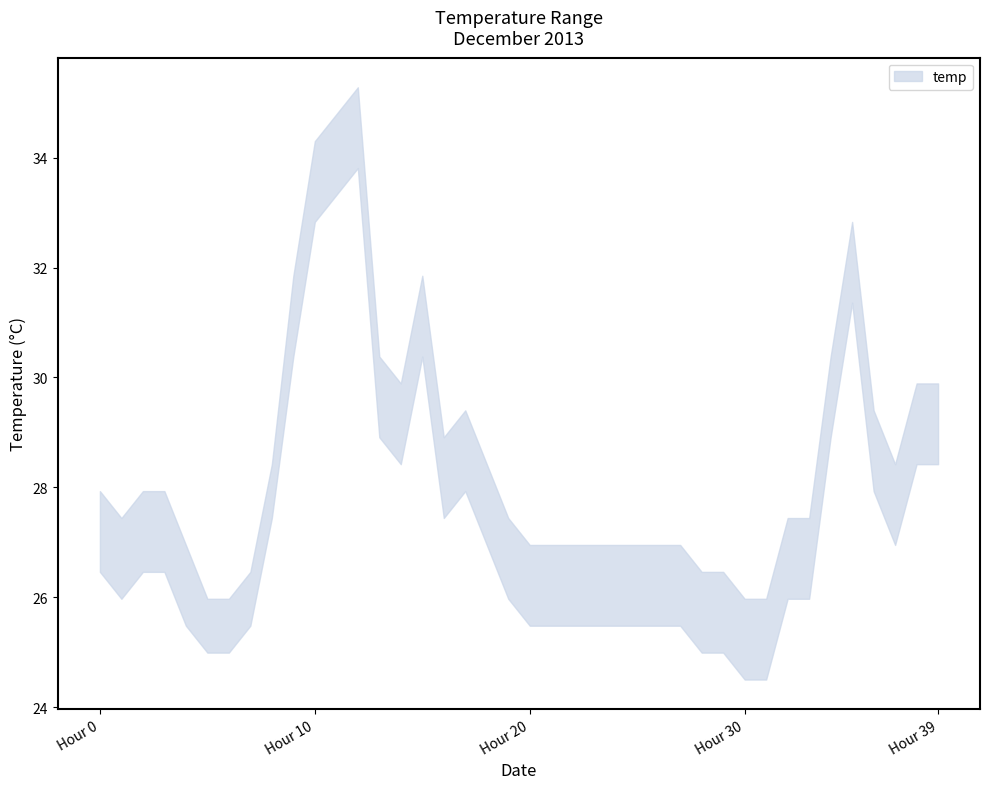

Reading left to right, list all the values displayed in this chart.

temp_upper: 2013-12-01=27.9	2013-12-01=27.4	2013-12-01=27.9	2013-12-01=27.9	2013-12-01=26.9	2013-12-01=26.0	2013-12-01=26.0	2013-12-01=26.5	2013-12-01=28.4	2013-12-01=31.9	2013-12-01=34.3	2013-12-01=34.8	2013-12-01=35.3	2013-12-01=30.4	2013-12-01=29.9	2013-12-01=31.9	2013-12-01=28.9	2013-12-01=29.4	2013-12-01=28.4	2013-12-01=27.4	2013-12-01=26.9	2013-12-01=26.9	2013-12-01=26.9	2013-12-01=26.9	2013-12-02=26.9	2013-12-02=26.9	2013-12-02=26.9	2013-12-02=26.9	2013-12-02=26.5	2013-12-02=26.5	2013-12-02=26.0	2013-12-02=26.0	2013-12-02=27.4	2013-12-02=27.4	2013-12-02=30.4	2013-12-02=32.8	2013-12-02=29.4	2013-12-02=28.4	2013-12-02=29.9	2013-12-02=29.9
temp_lower: 2013-12-01=26.5	2013-12-01=26.0	2013-12-01=26.5	2013-12-01=26.5	2013-12-01=25.5	2013-12-01=25.0	2013-12-01=25.0	2013-12-01=25.5	2013-12-01=27.4	2013-12-01=30.4	2013-12-01=32.8	2013-12-01=33.3	2013-12-01=33.8	2013-12-01=28.9	2013-12-01=28.4	2013-12-01=30.4	2013-12-01=27.4	2013-12-01=27.9	2013-12-01=26.9	2013-12-01=26.0	2013-12-01=25.5	2013-12-01=25.5	2013-12-01=25.5	2013-12-01=25.5	2013-12-02=25.5	2013-12-02=25.5	2013-12-02=25.5	2013-12-02=25.5	2013-12-02=25.0	2013-12-02=25.0	2013-12-02=24.5	2013-12-02=24.5	2013-12-02=26.0	2013-12-02=26.0	2013-12-02=28.9	2013-12-02=31.4	2013-12-02=27.9	2013-12-02=26.9	2013-12-02=28.4	2013-12-02=28.4